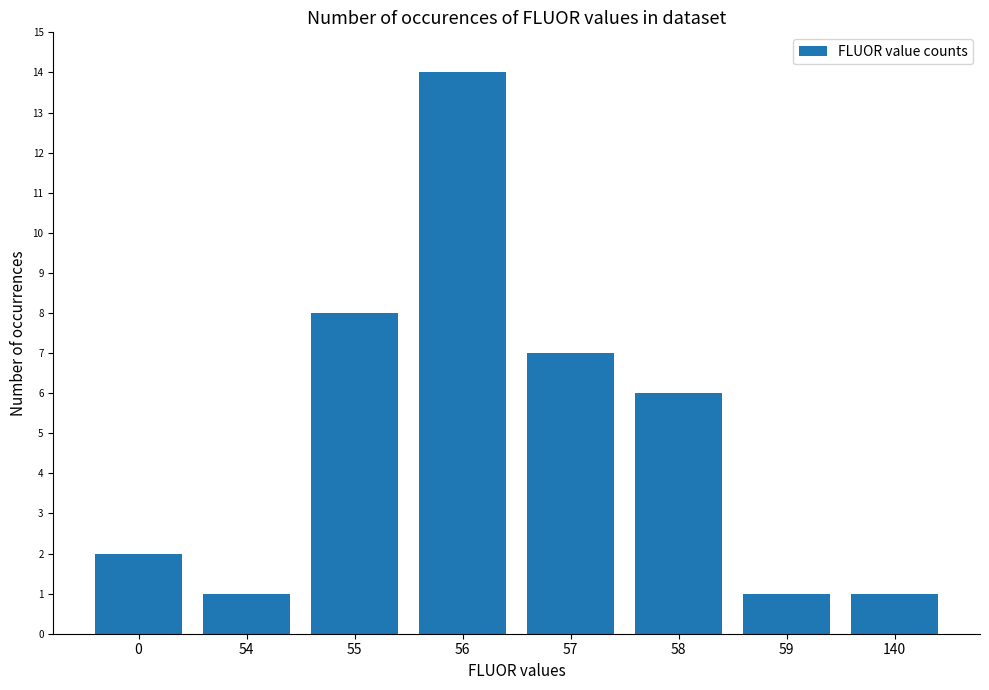

What is the sum of all values?

40